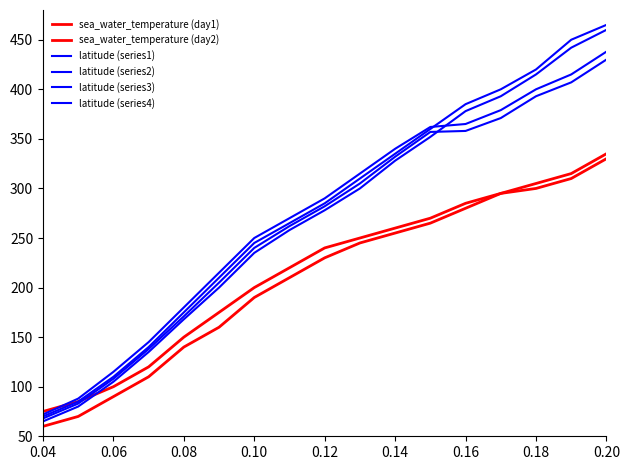

How many lines are shown in the chart?

6